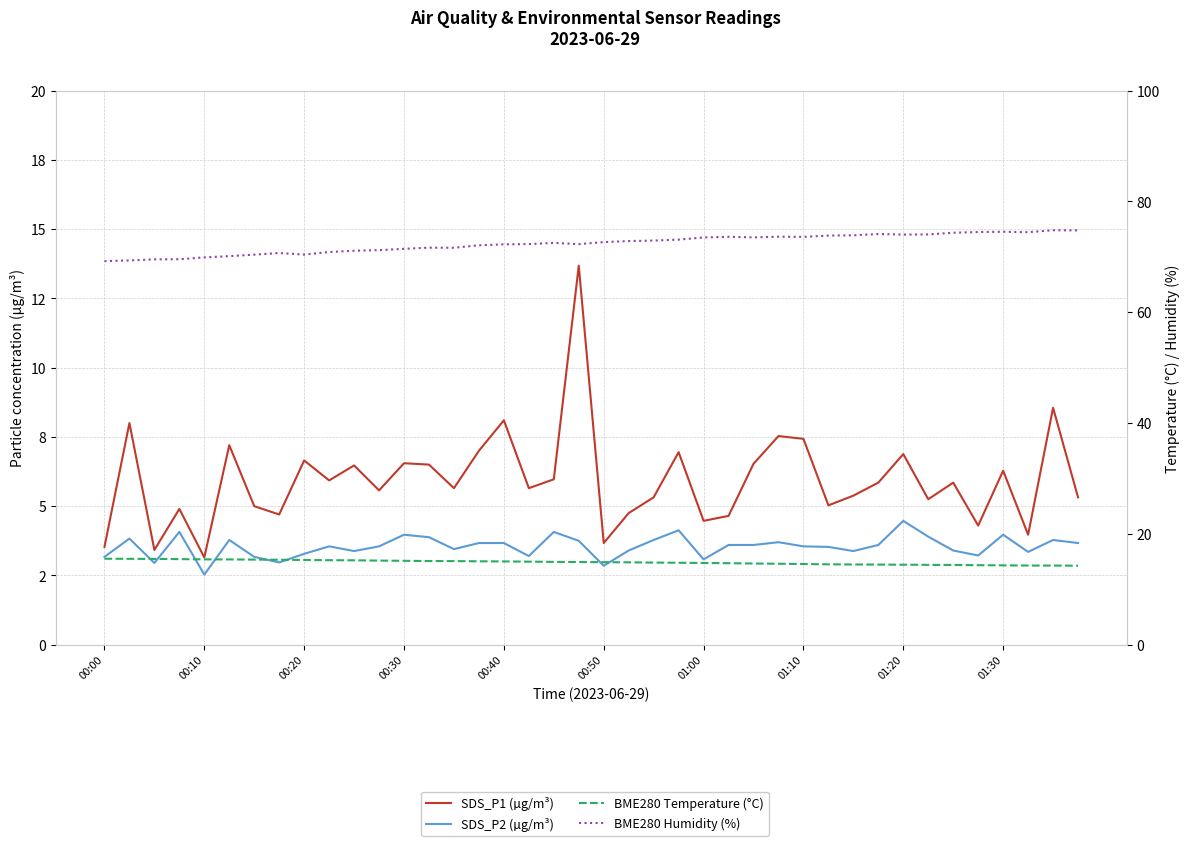

At which category is the sum across all series the highest?

19